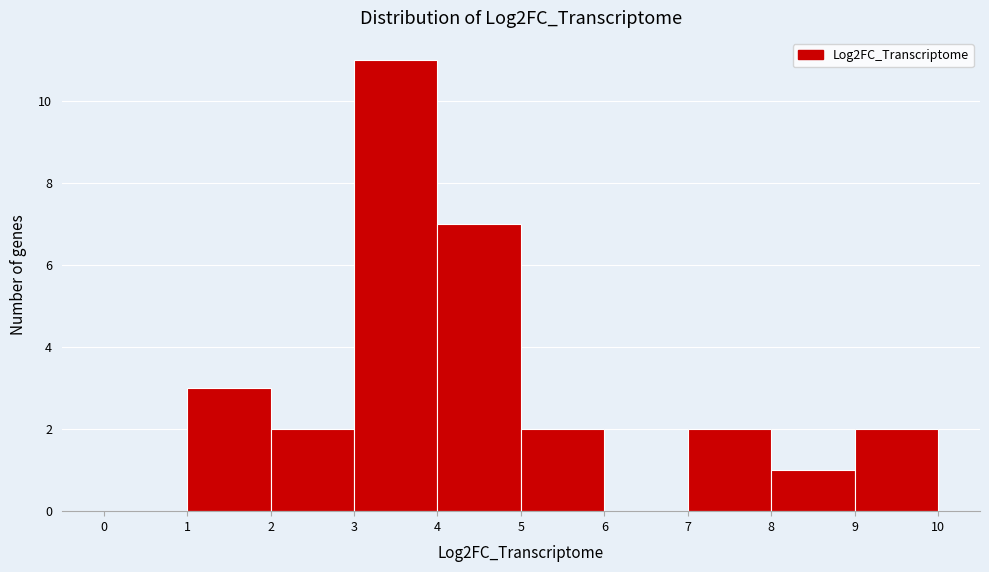

Which range on the x-axis has the tallest bar?

3 to 4